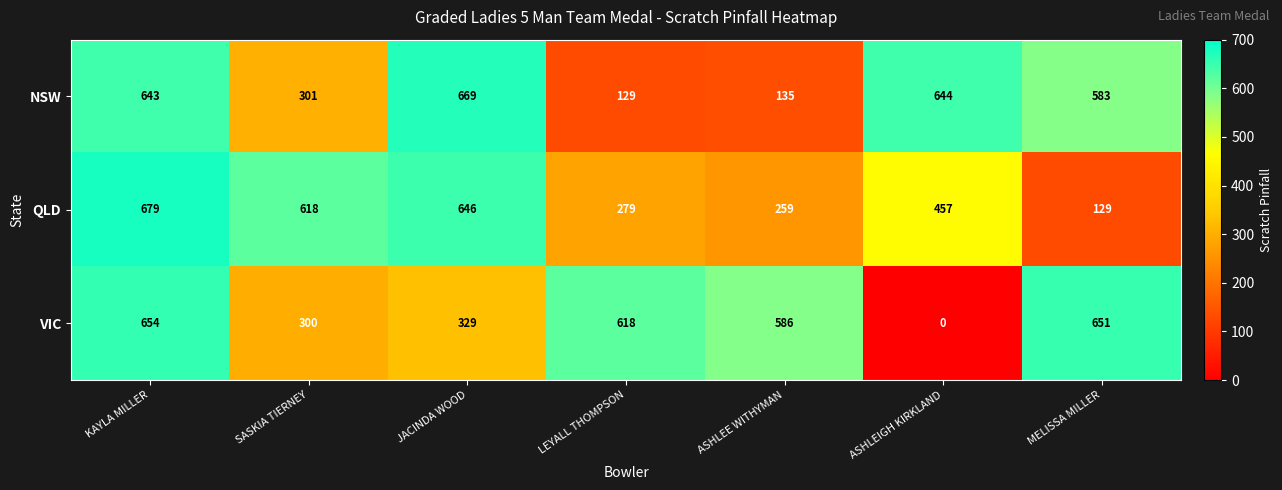

What is the difference between the maximum and minimum values in the NSW series?

540